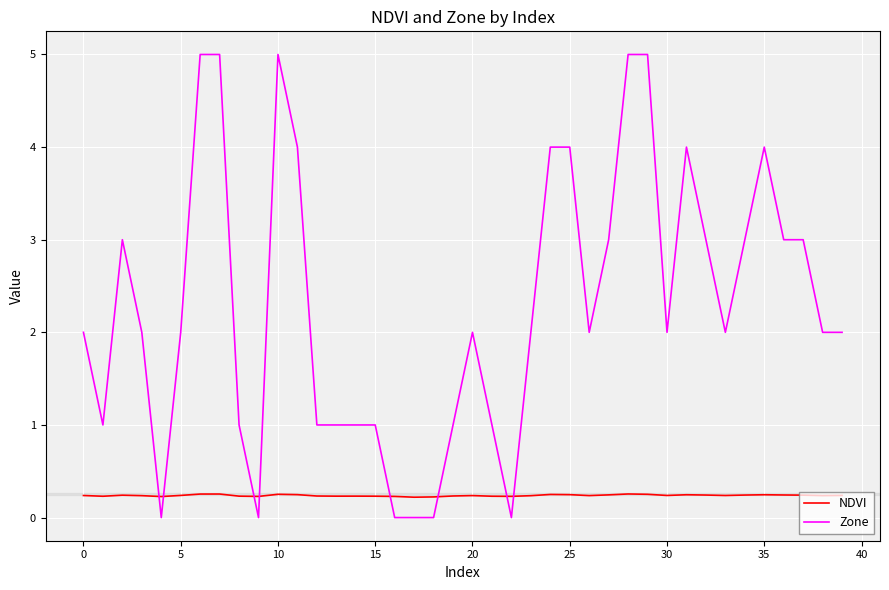

Which series has the widest spread of values?

Zone